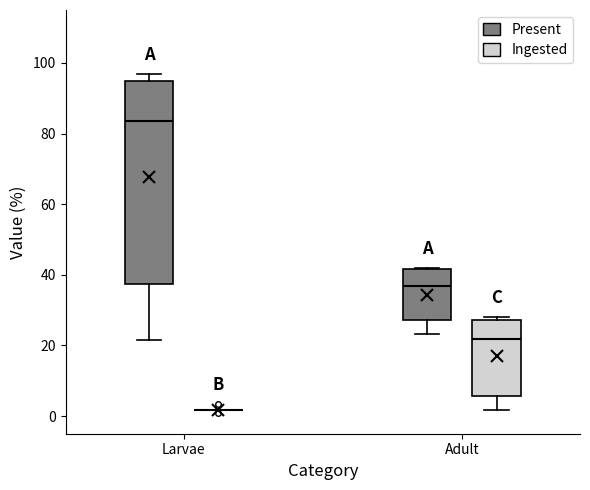

Reading left to right, read every box against the y-axis: the position of its median line, the range the box covers, and the ends of its whiskers. The values are not printed on the chart, so give them approximately, as read against the axis.

Larvae (Present): median 84, box 38 to 94, whiskers 22 to 96
Larvae (Ingested): box collapsed to a line at 2, whiskers 2 to 2
Adult (Present): median 36, box 28 to 42, whiskers 24 to 42
Adult (Ingested): median 22, box 6 to 28, whiskers 2 to 28 (just above the box's upper edge)